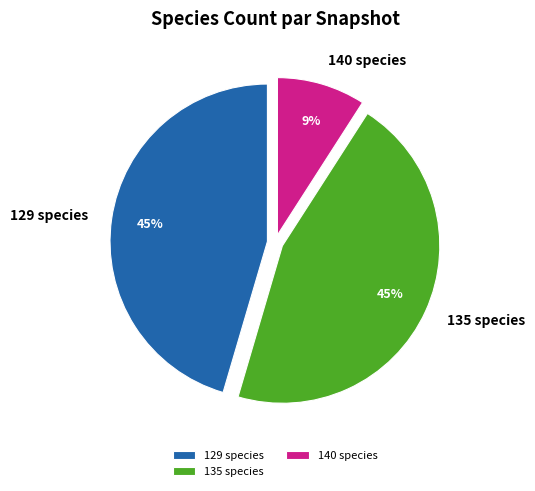

Do 140 species and 135 species together represent more than half of the pie?

Yes